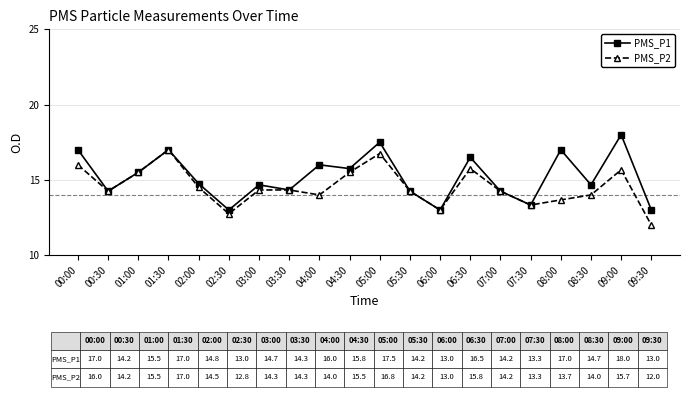

What is the spread (max minus min) of values at 03:00?

0.3